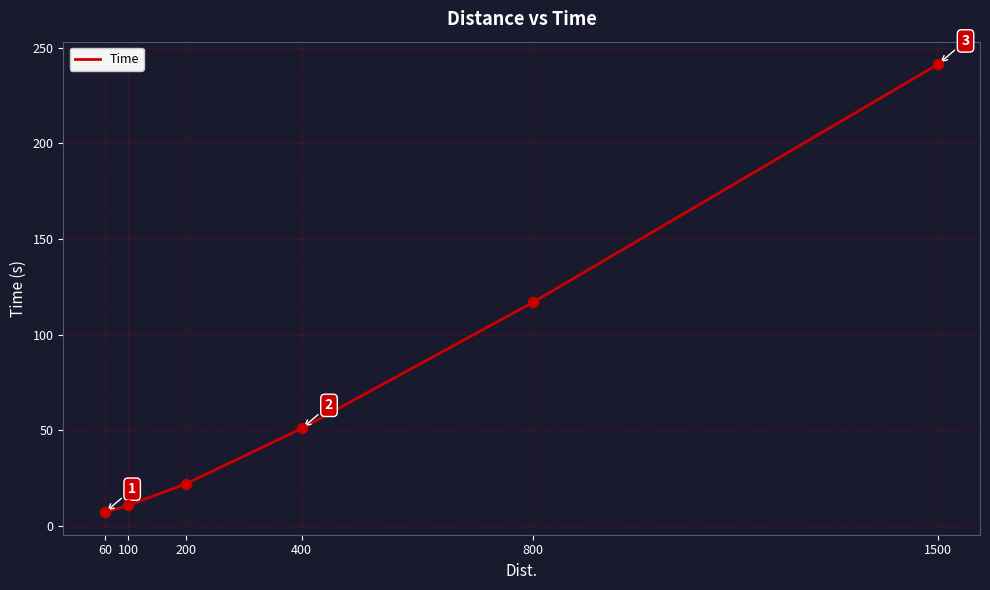

Which has a higher value, 1500 or 100?

1500